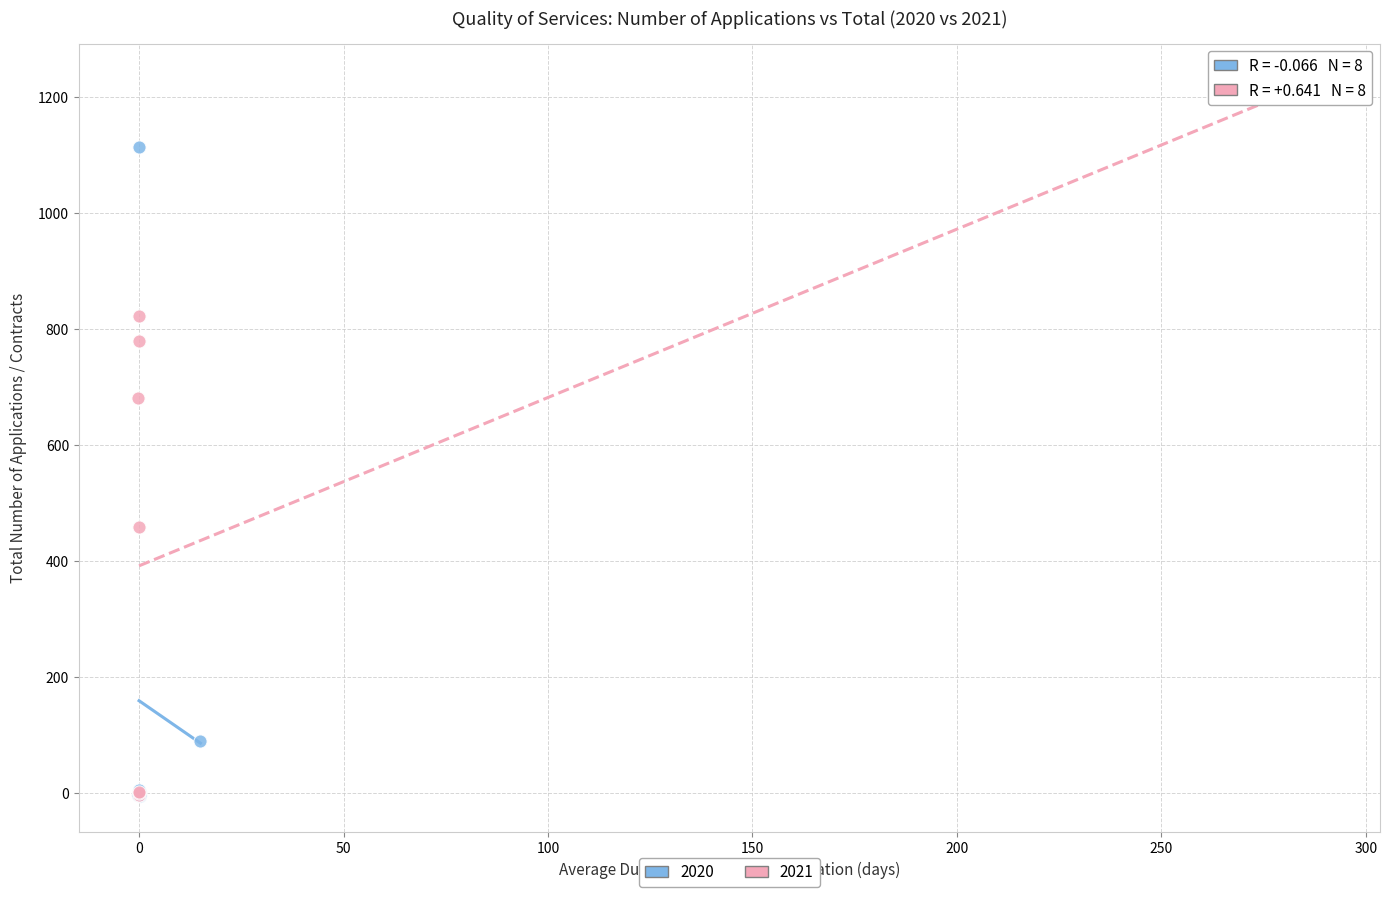

Which series contains the highest Y value?

2021